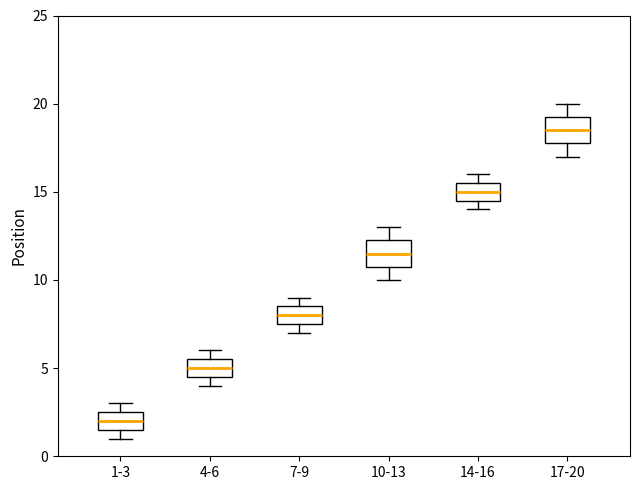

Reading left to right, read every box against the y-axis: the position of its median line, the range the box covers, and the ends of its whiskers. The values are not printed on the chart, so give them approximately, as read against the axis.

1-3: median 2.0, box 1.5 to 2.5, whiskers 1.0 to 3.0
4-6: median 5.0, box 4.5 to 5.5, whiskers 4.0 to 6.0
7-9: median 8.0, box 7.5 to 8.5, whiskers 7.0 to 9.0
10-13: median 11.5, box 11.0 to 12.5, whiskers 10.0 to 13.0
14-16: median 15.0, box 14.5 to 15.5, whiskers 14.0 to 16.0
17-20: median 18.5, box 18.0 to 19.5, whiskers 17.0 to 20.0